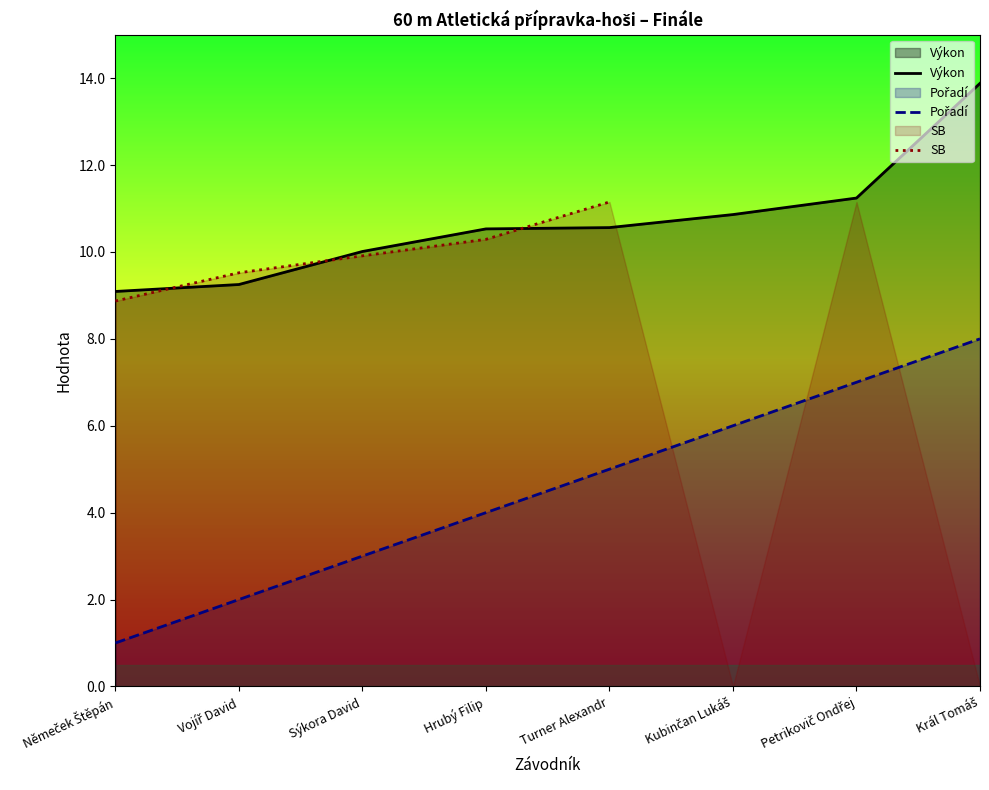

Which series changed the most between Sýkora David and Hrubý Filip?

Pořadí